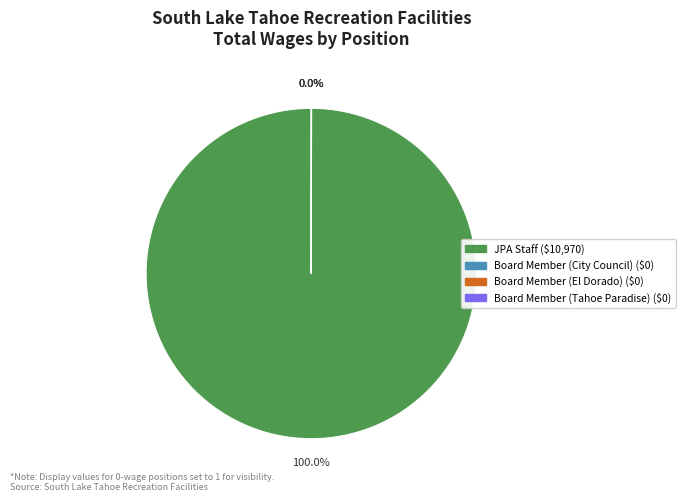

What is the majority slice?

JPA Staff